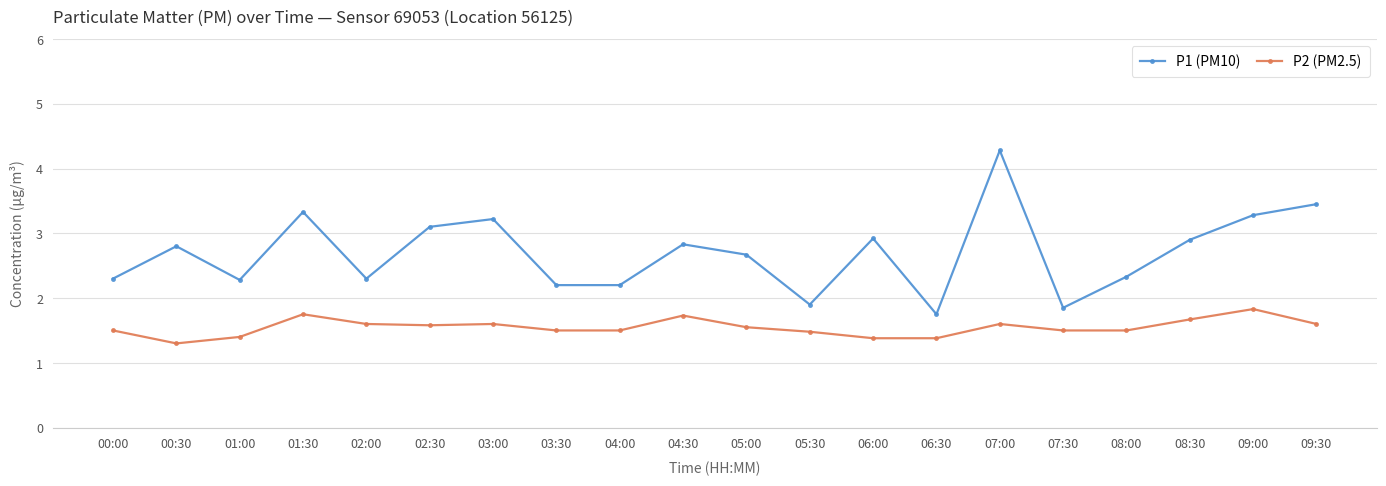

How many data points does each series have?

20